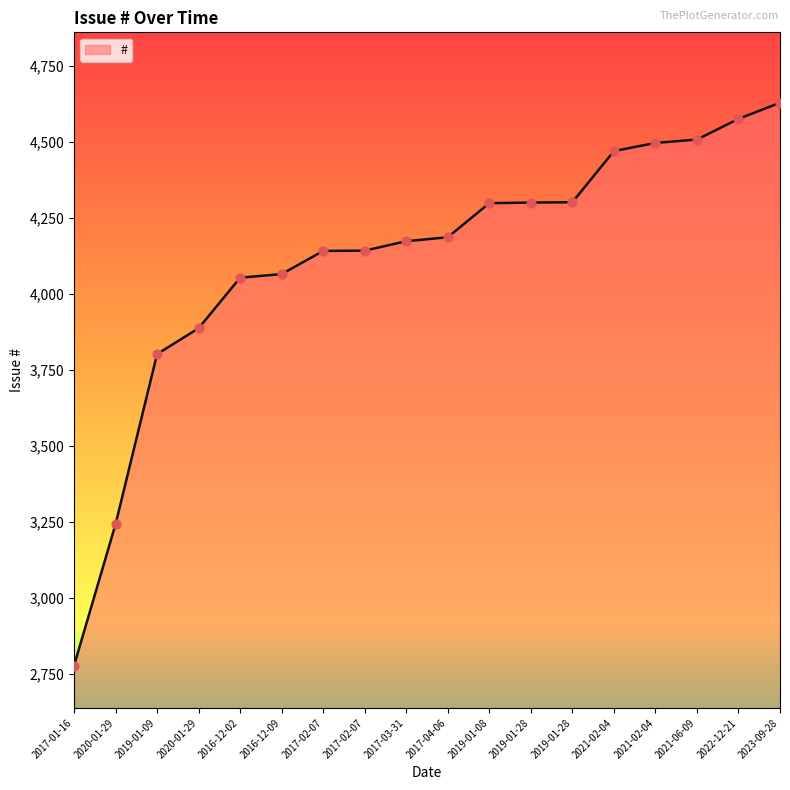

Approximately how many times larger is the value at 2022-12-21 compared to 2019-01-08?

1.1